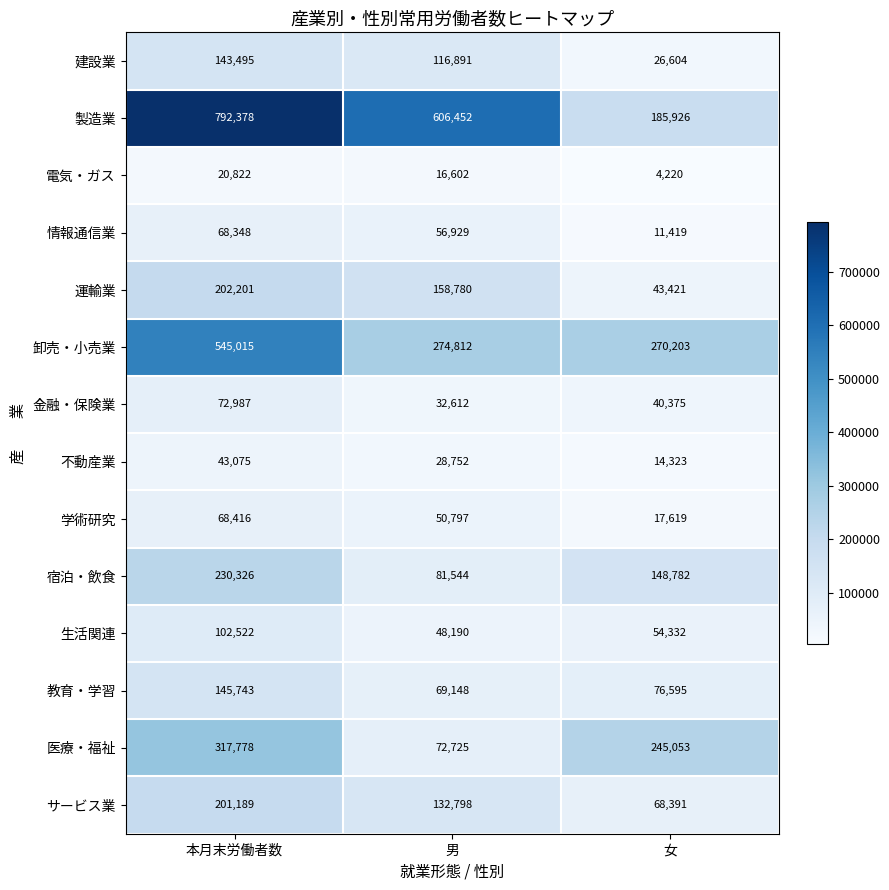

What is the total value across all series at 女?

1207263